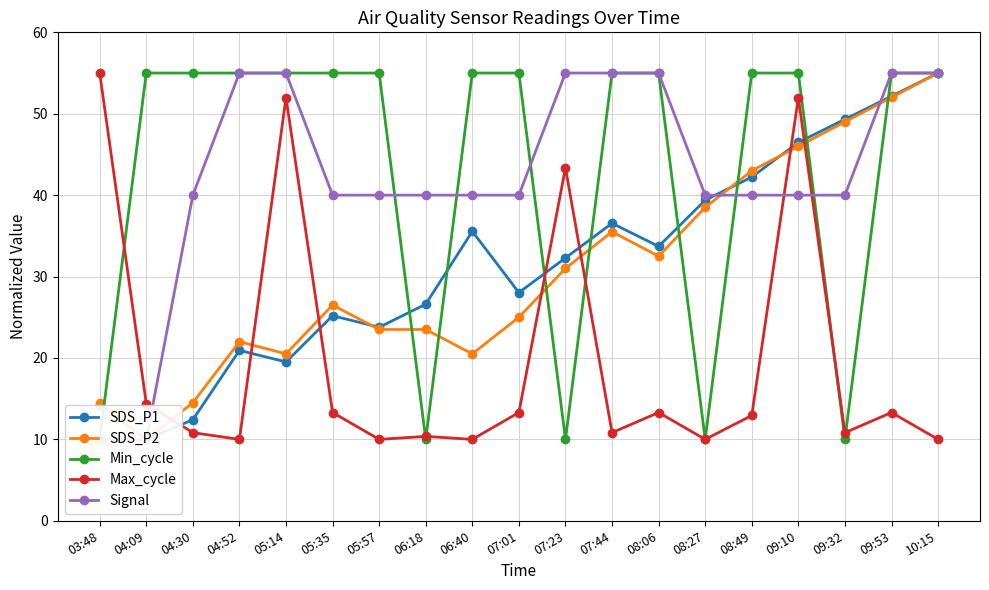

Which series has the widest spread of values?

SDS_P1